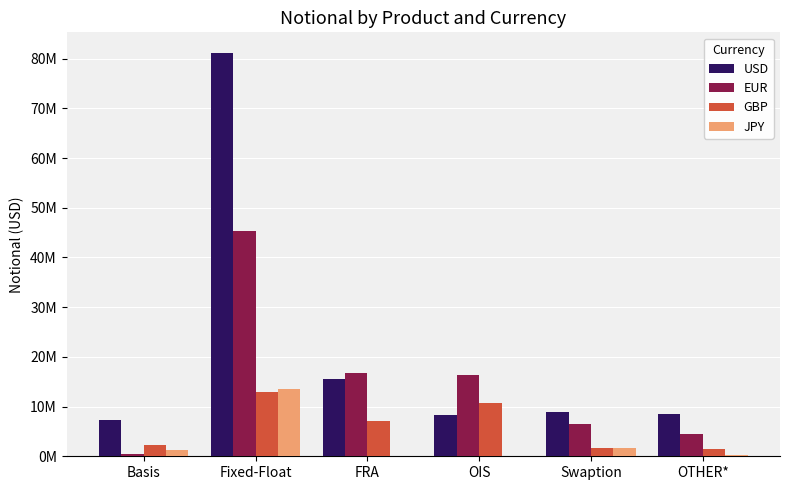

List the labels in order of GBP value, smallest first.

OTHER*, Swaption, Basis, FRA, OIS, Fixed-Float